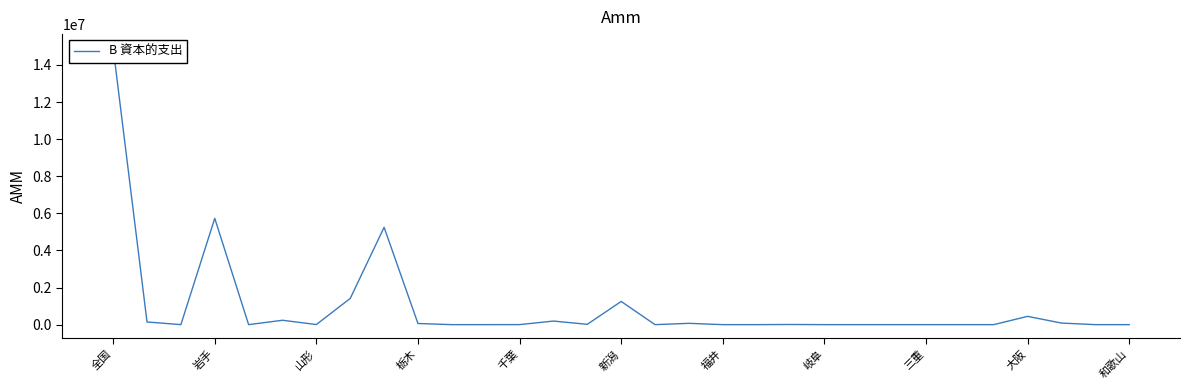

Reading left to right, list all the values displayed in this chart.

14918623	143906	0	5731693	0	235820	5557	1412306	5247275	61436	0	0	1956	192942	17295	1250317	0	70190	0	0	8552	0	0	0	0	0	0	445962	84797	0	0